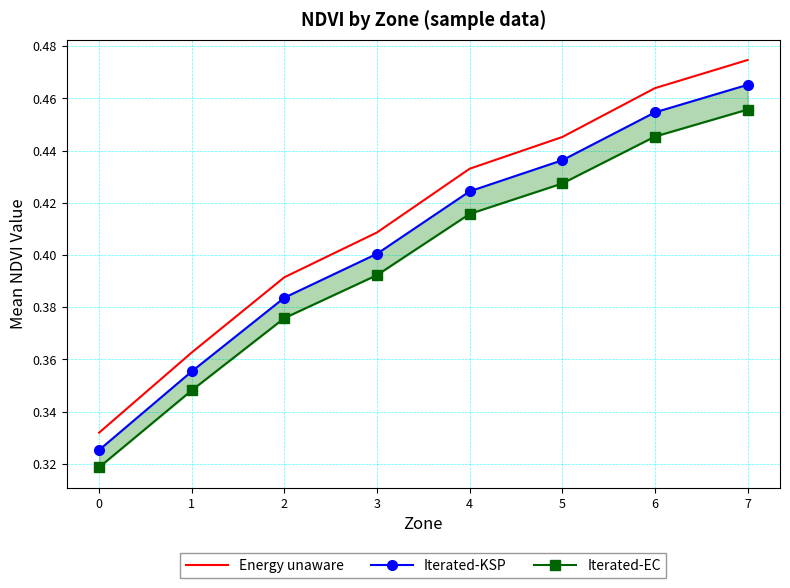

What is the value of the Energy unaware point at the 1st from the left?

0.3